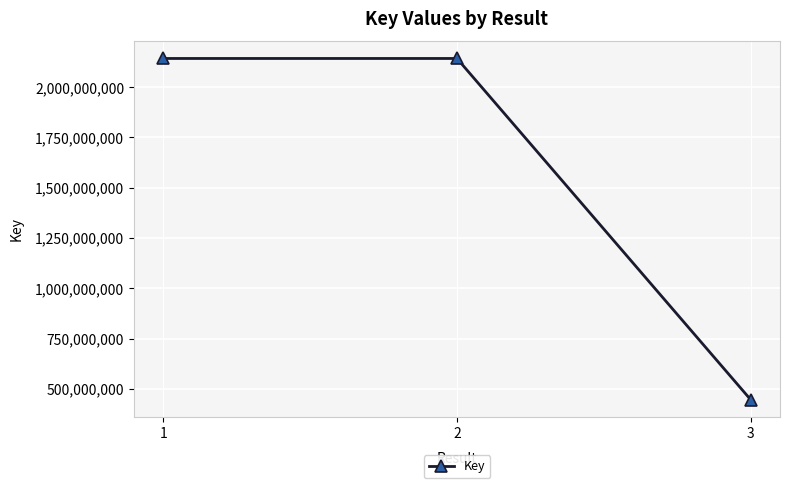

What is the value of the 2nd point from the left?

2142244998